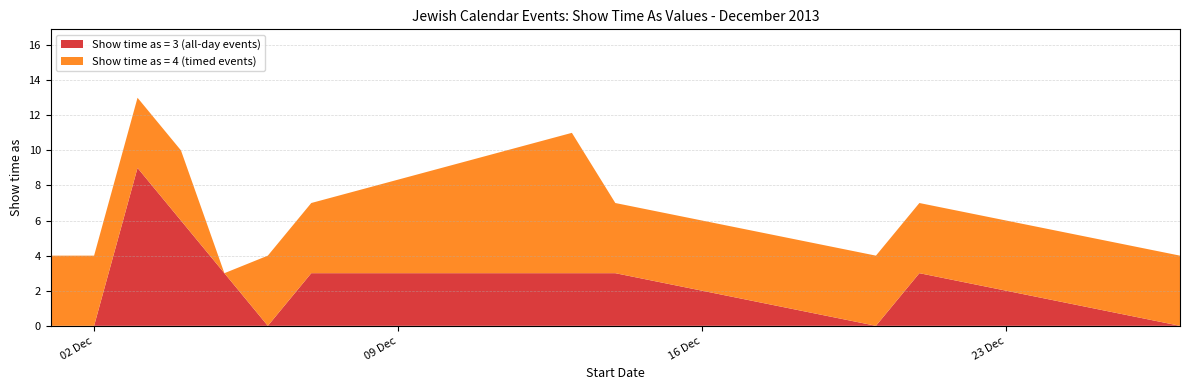

What are all the series names shown in the legend?

Show time as = 3 (all-day events), Show time as = 4 (timed events)